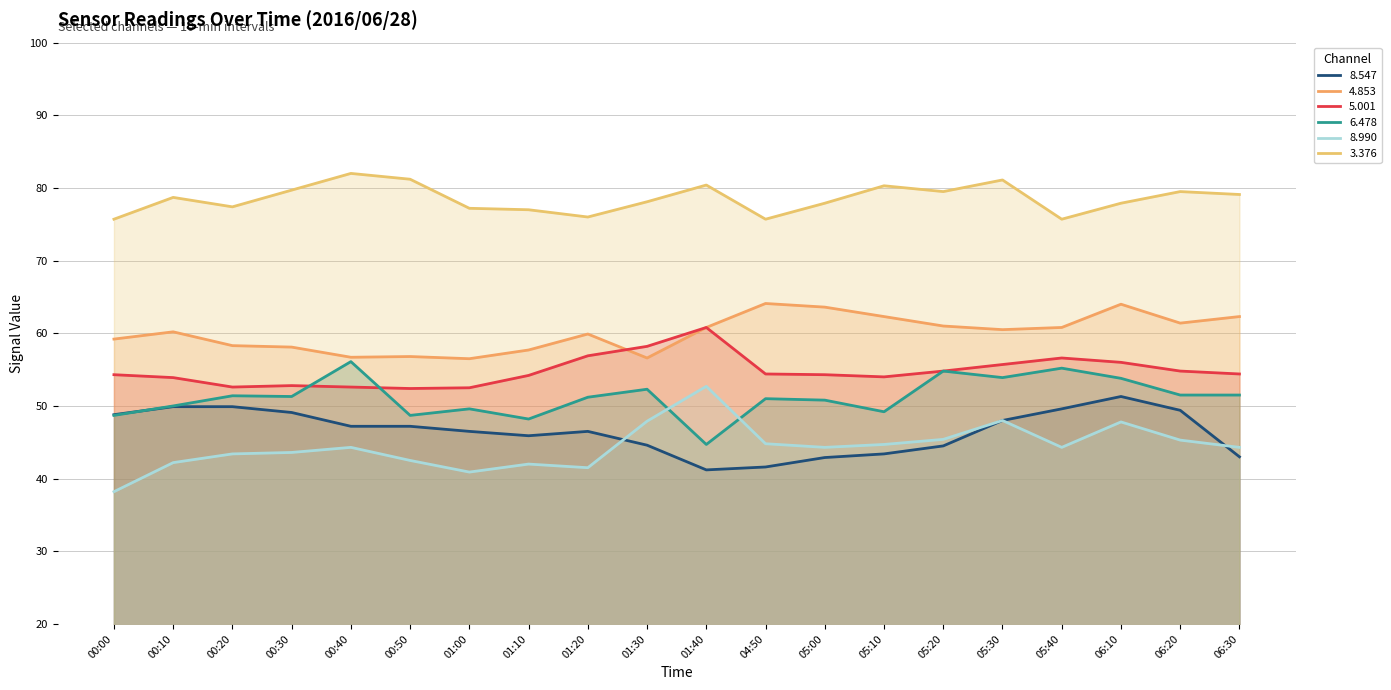

What is the greatest value displayed?

82.0